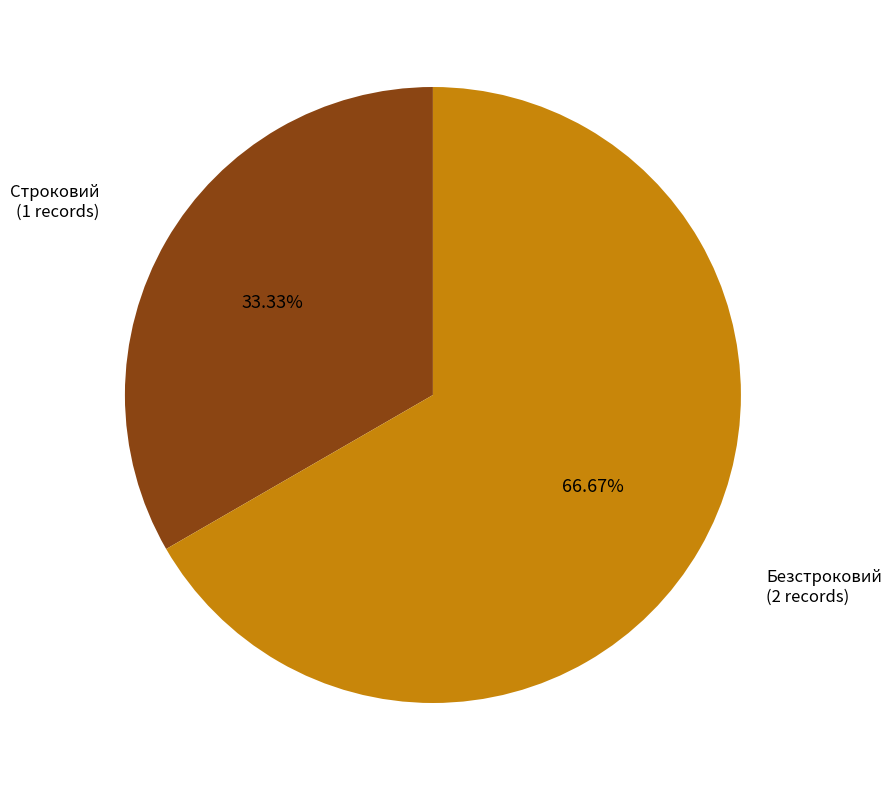

Does any single category account for the majority?

Yes